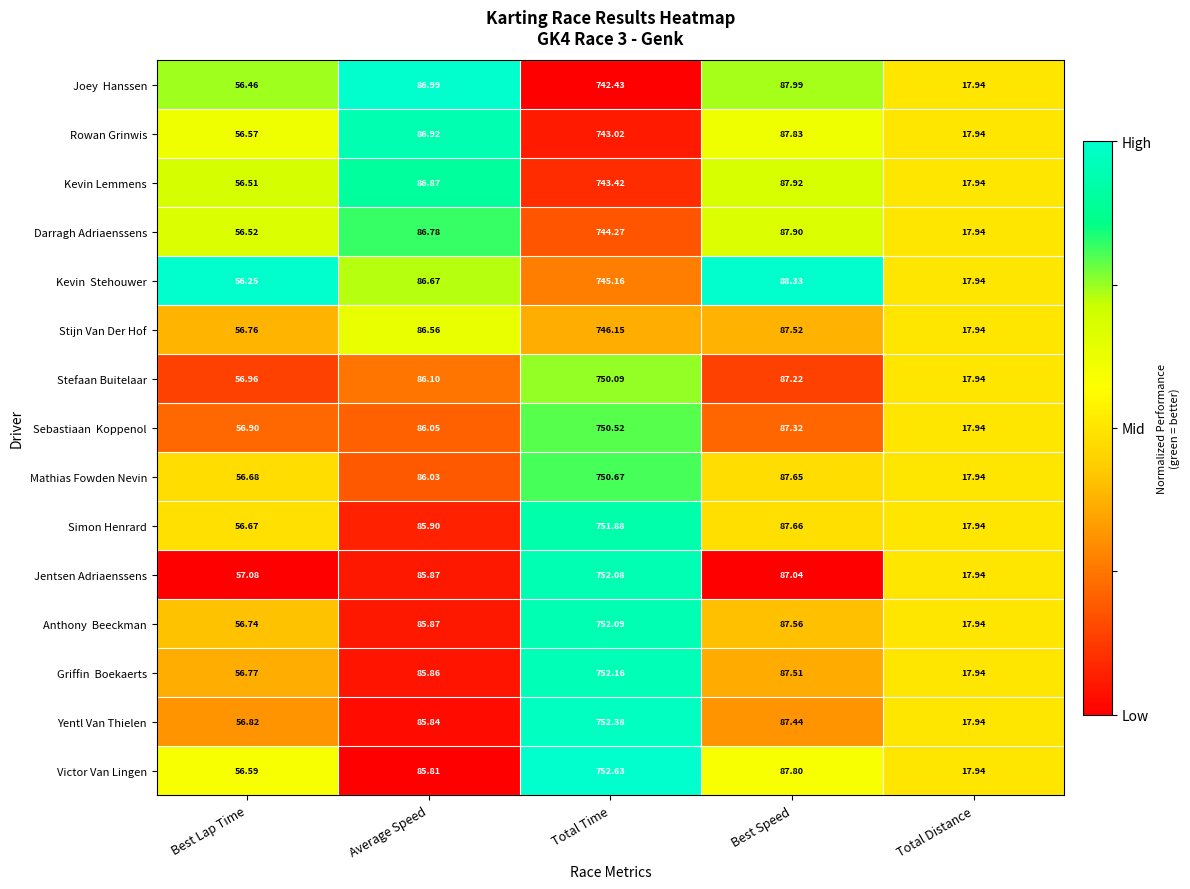

Which series has the widest spread of values?

Victor Van Lingen